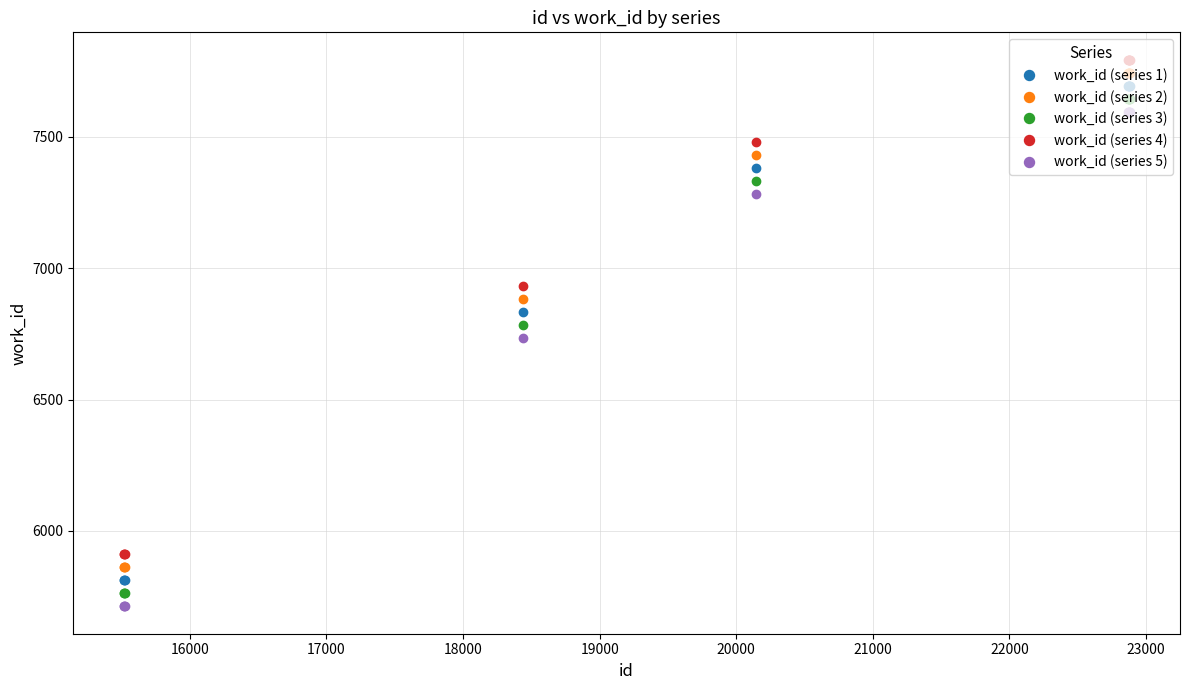

What is the highest value of the work_id (series 1) series?

7694